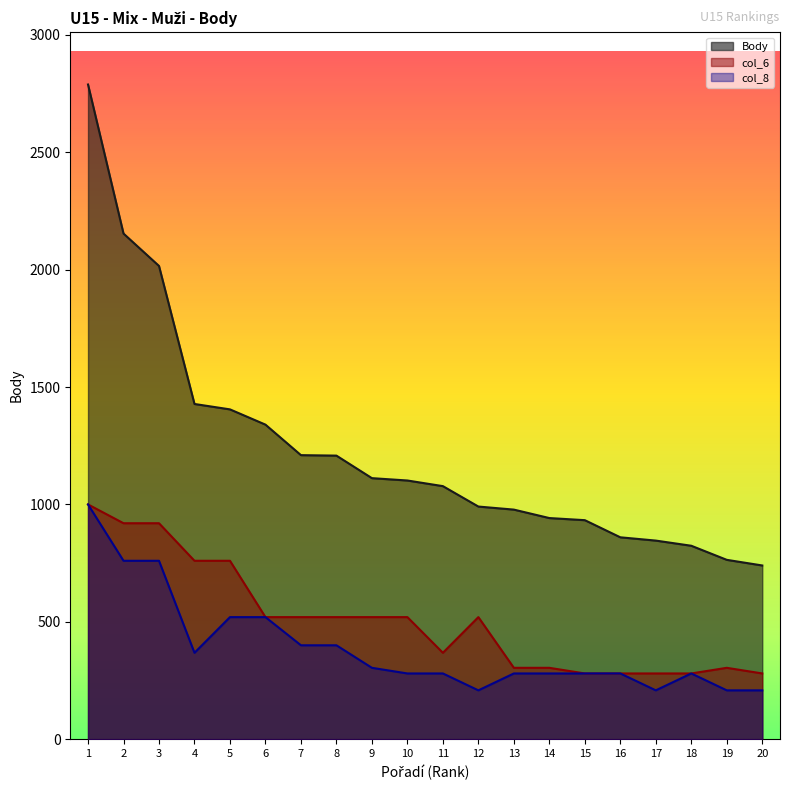

Reading right to left, what are all the values shown in this chart?

Body: 740	764	824	846	860	933	942	978	991	1078	1102	1112	1208	1210	1340	1405	1428	2016	2154	2789
col_6: 280	304	280	280	280	280	304	304	520	368	520	520	520	520	520	760	760	920	920	1000
col_8: 208	208	280	208	280	280	280	280	208	280	280	304	400	400	520	520	368	760	760	1000